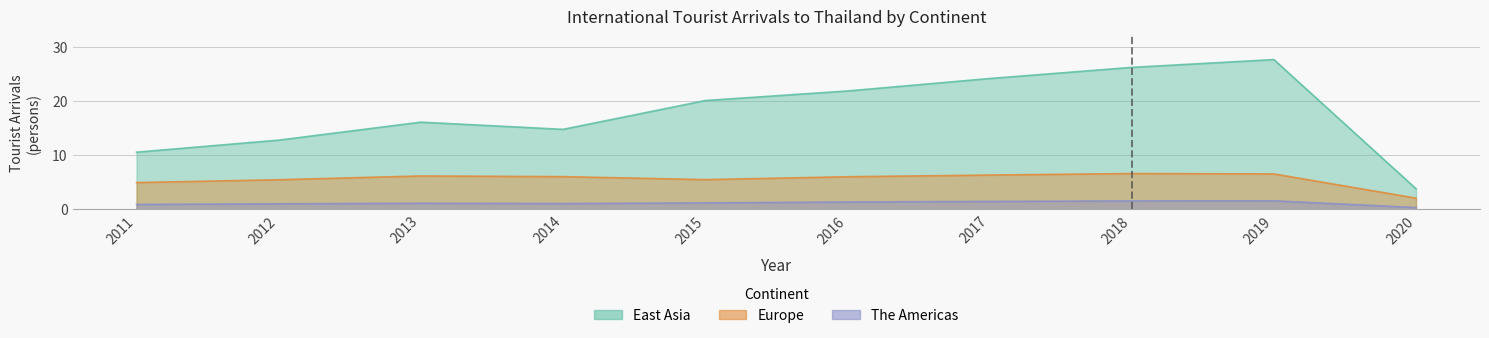

At how many categories does at least one series exceed 1?

10